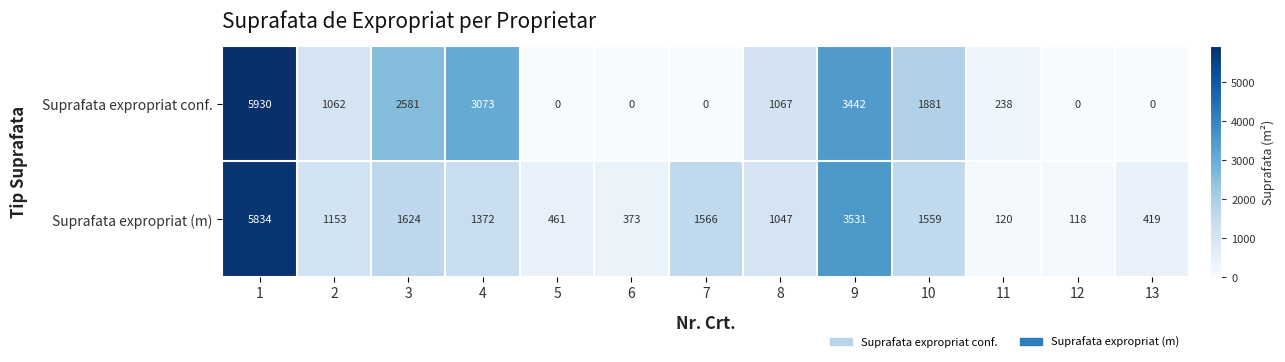

Which series has the largest range (max minus min)?

Suprafata expropriat conf.